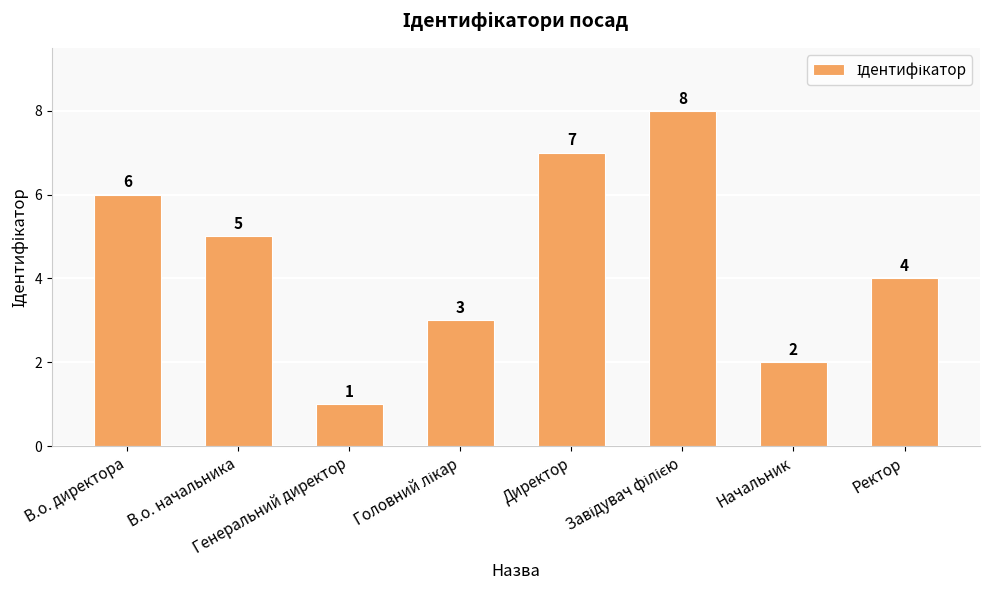

What is the label of the 8th bar from the left?

Ректор